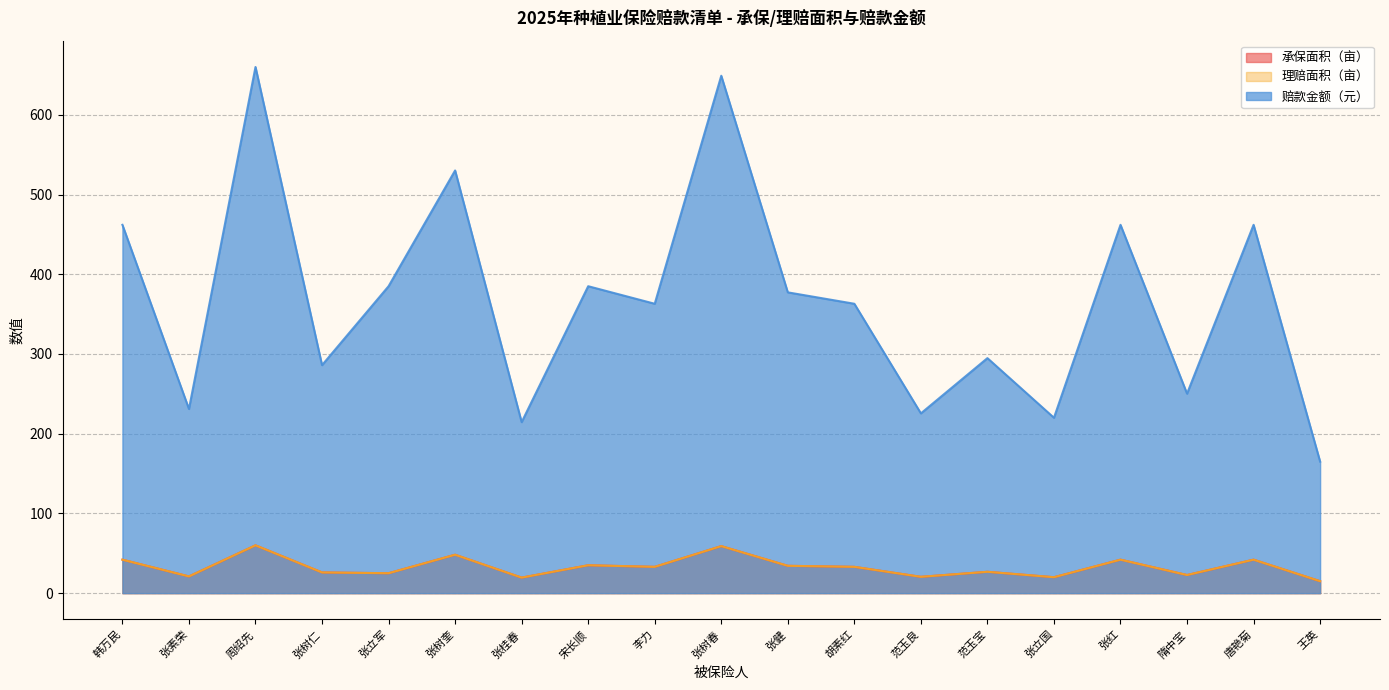

Reading right to left, transcribe all the data shown in this chart.

承保面积（亩）: 王英=15.0	唐艳菊=42.0	隋中宝=22.8	张红=42.0	张立国=20.0	范玉宝=26.8	范玉良=20.5	胡素红=33.0	张健=34.3	张树春=59.0	李力=33.0	宋长顺=35.0	张桂春=19.5	张树奎=48.2	张立军=25.0	张树仁=26.0	周绍先=60.0	张素荣=21.0	韩万民=42.0
理赔面积（亩）: 王英=15.0	唐艳菊=42.0	隋中宝=22.8	张红=42.0	张立国=20.0	范玉宝=26.8	范玉良=20.5	胡素红=33.0	张健=34.3	张树春=59.0	李力=33.0	宋长顺=35.0	张桂春=19.5	张树奎=48.2	张立军=25.0	张树仁=26.0	周绍先=60.0	张素荣=21.0	韩万民=42.0
赔款金额（元）: 王英=165.0	唐艳菊=462.0	隋中宝=250.2	张红=462.0	张立国=220.0	范玉宝=294.8	范玉良=225.5	胡素红=363.0	张健=377.3	张树春=649.0	李力=363.0	宋长顺=385.0	张桂春=214.5	张树奎=530.2	张立军=385.0	张树仁=286.0	周绍先=660.0	张素荣=231.0	韩万民=462.0